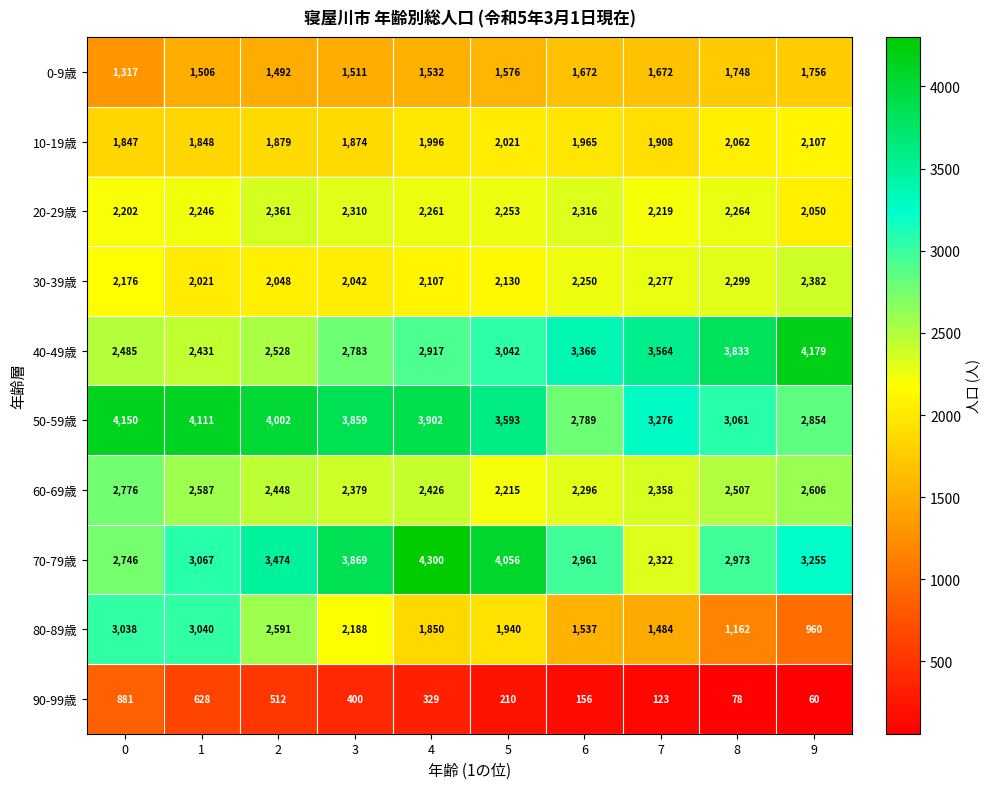

The value of 0-9歳 at 5 is 1576. True or false?

True